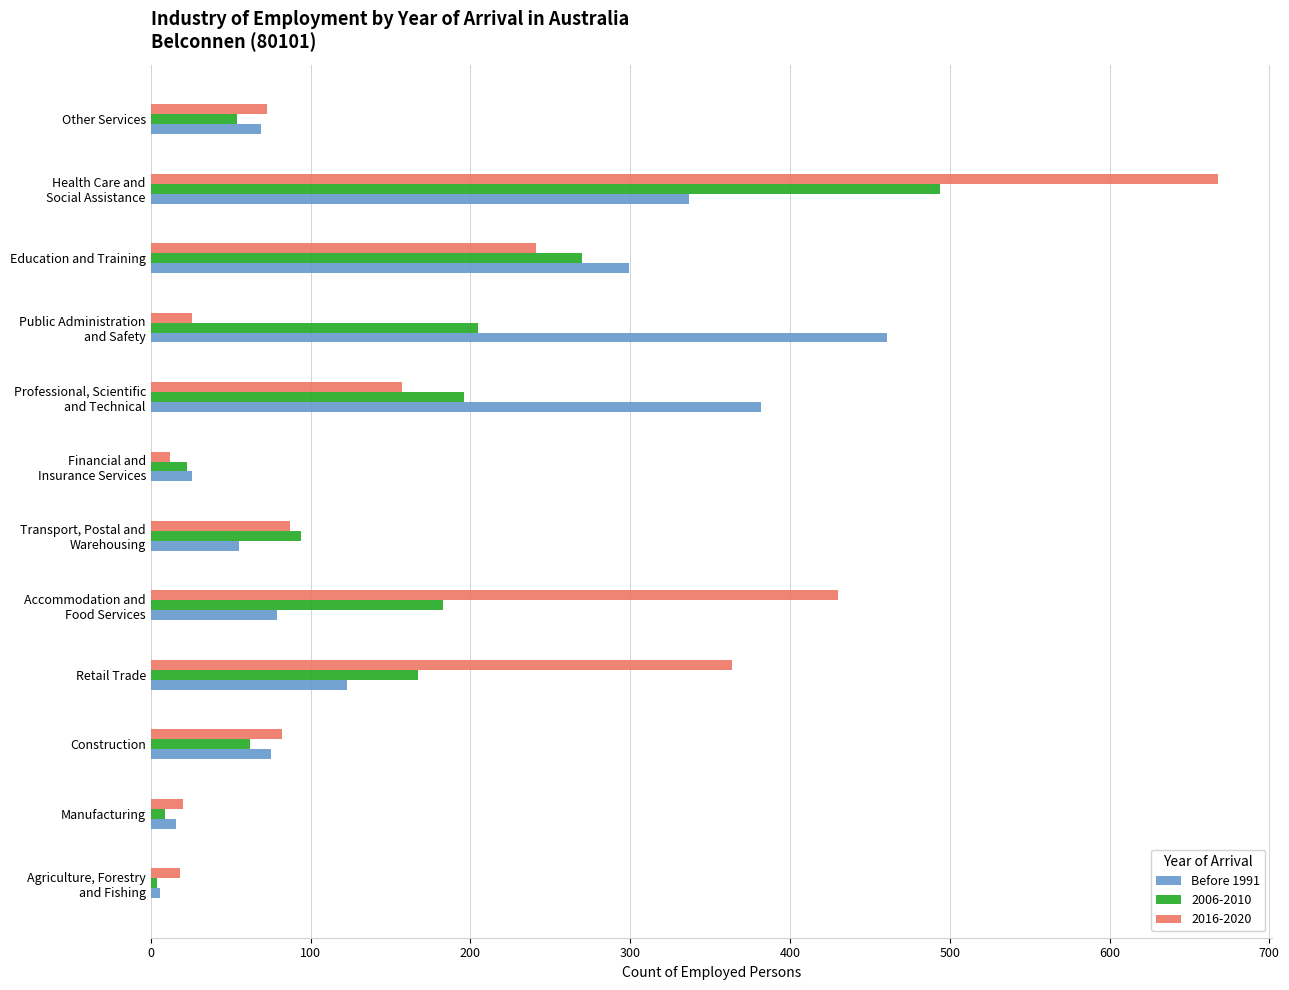

The value of 2006-2010 at Construction is 34. True or false?

False